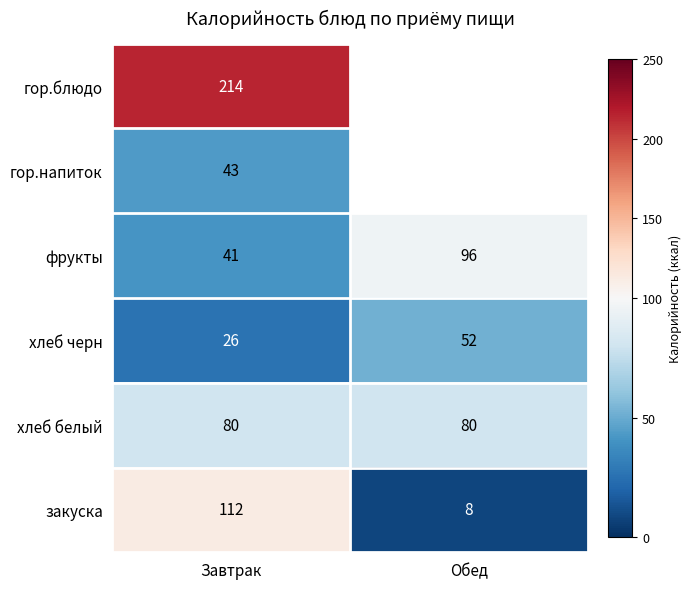

True or false: хлеб черн has a value of 26 at Завтрак.

True